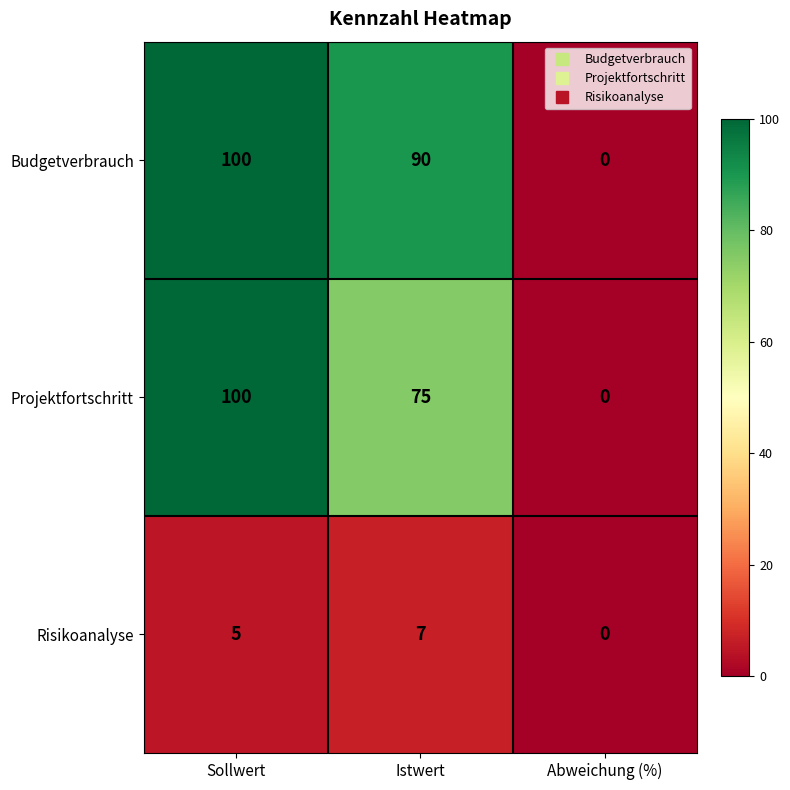

At which category is the sum across all series the highest?

Sollwert